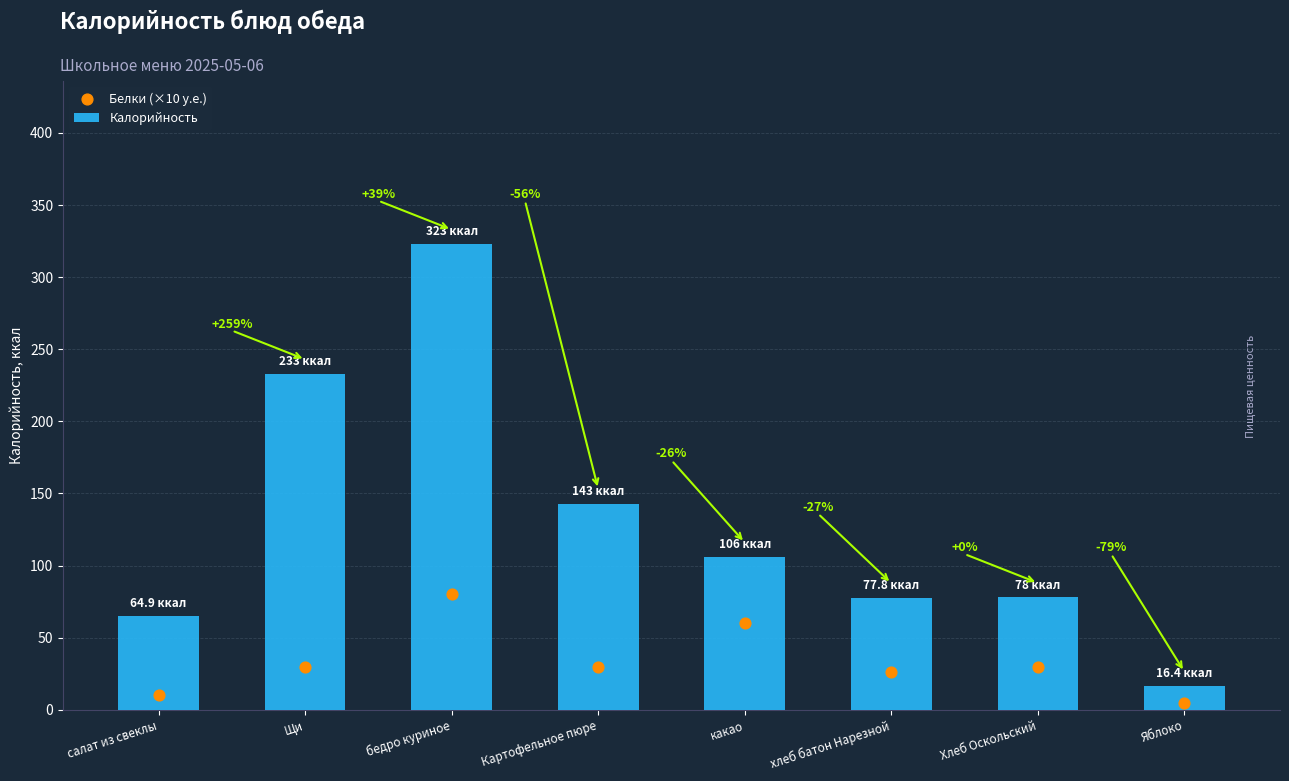

Which series has the largest total across all categories?

Калорийность